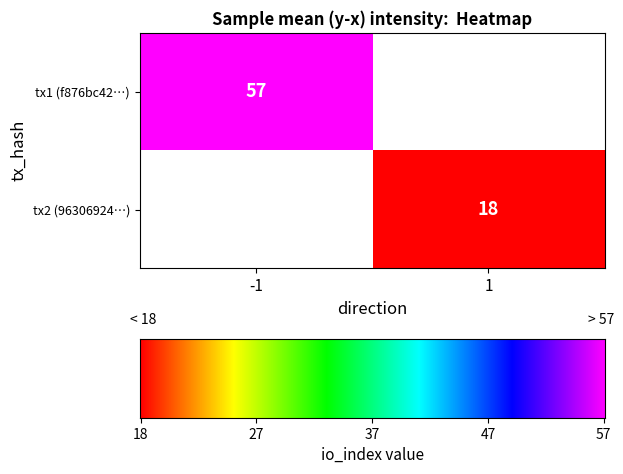

Reading left to right, transcribe all the data shown in this chart.

f876bc42d5de3ca201875b150b8998a9468b9bb: direction=-1	io_index=57
9630692a225d18637be9acfcfbb84c92914f37e: direction=1	io_index=18